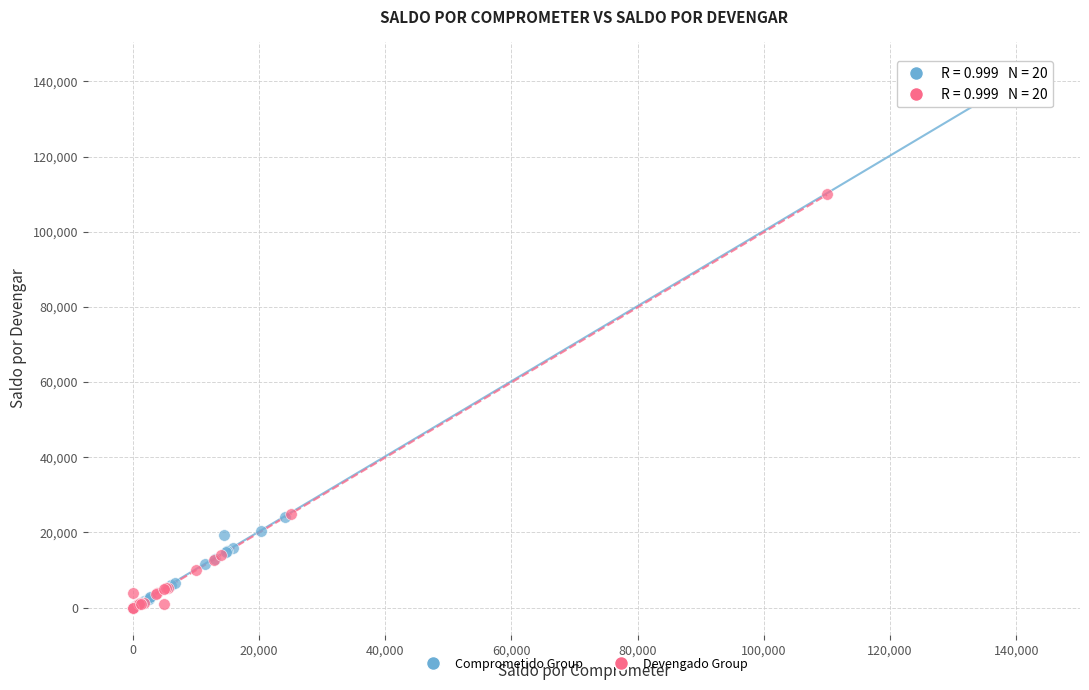

Which series reaches the maximum Y coordinate?

Comprometido Group